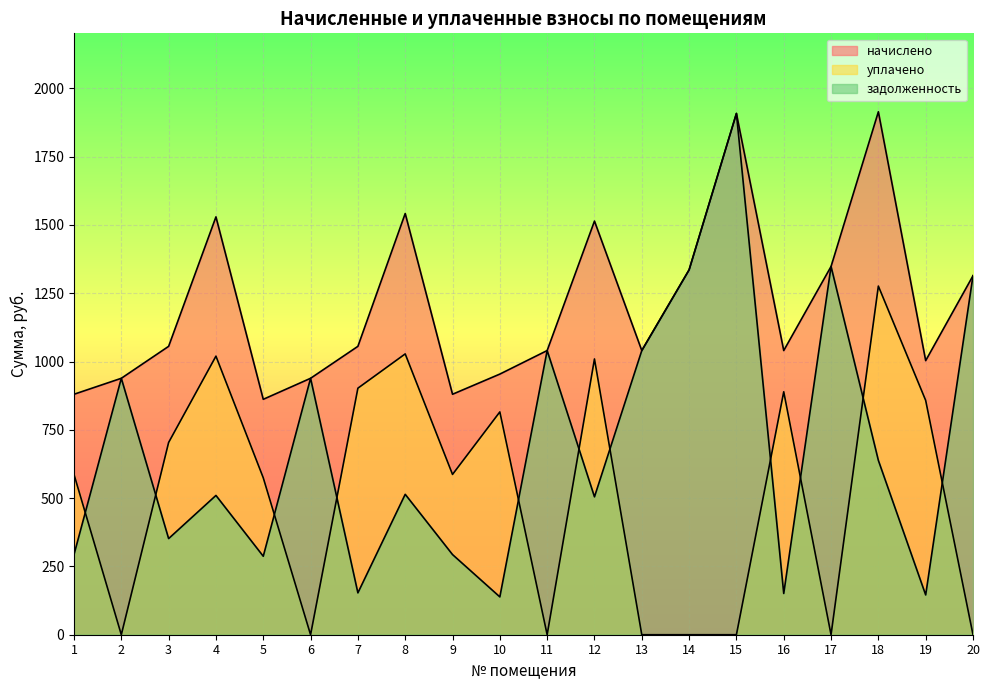

What is the spread (max minus min) of values at 3?

703.8